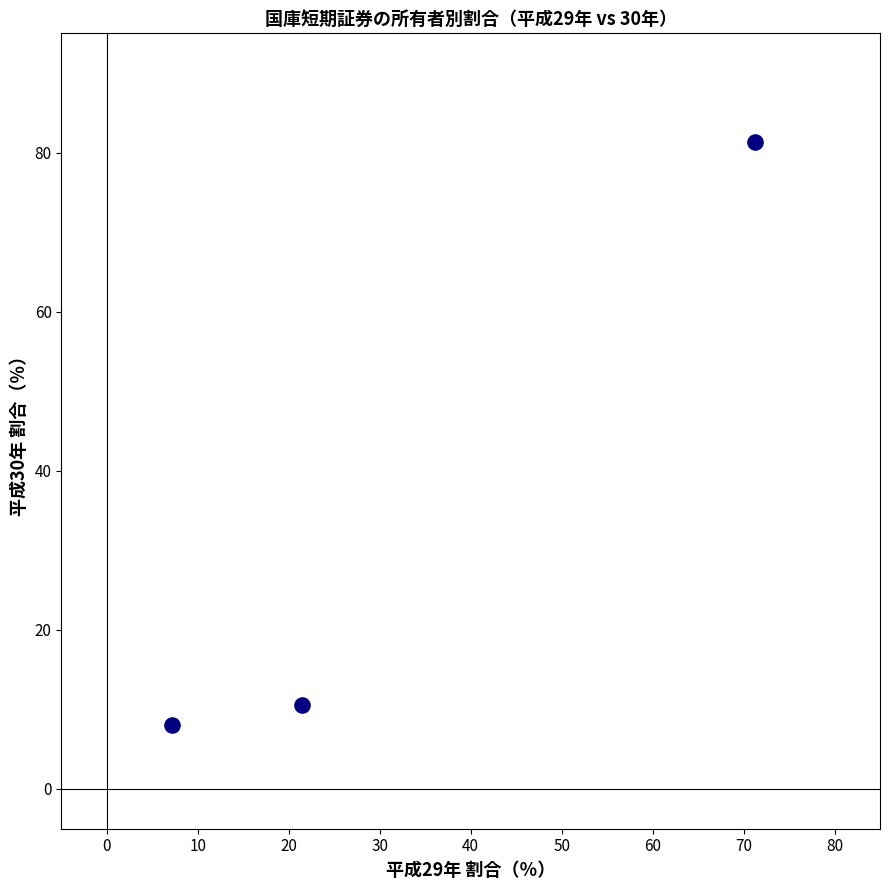

What is the average X value?

33.3